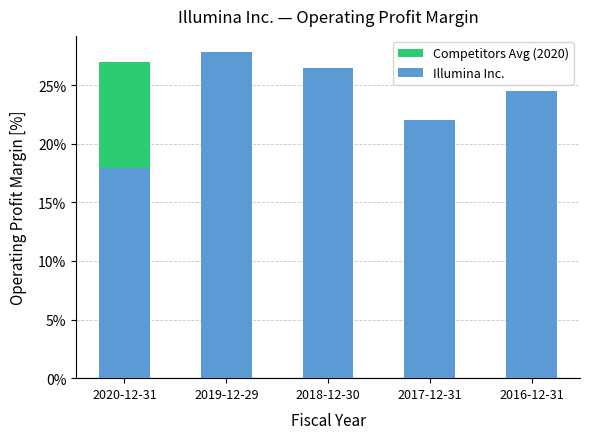

What is the total value across all series at 2019-12-29?

0.6